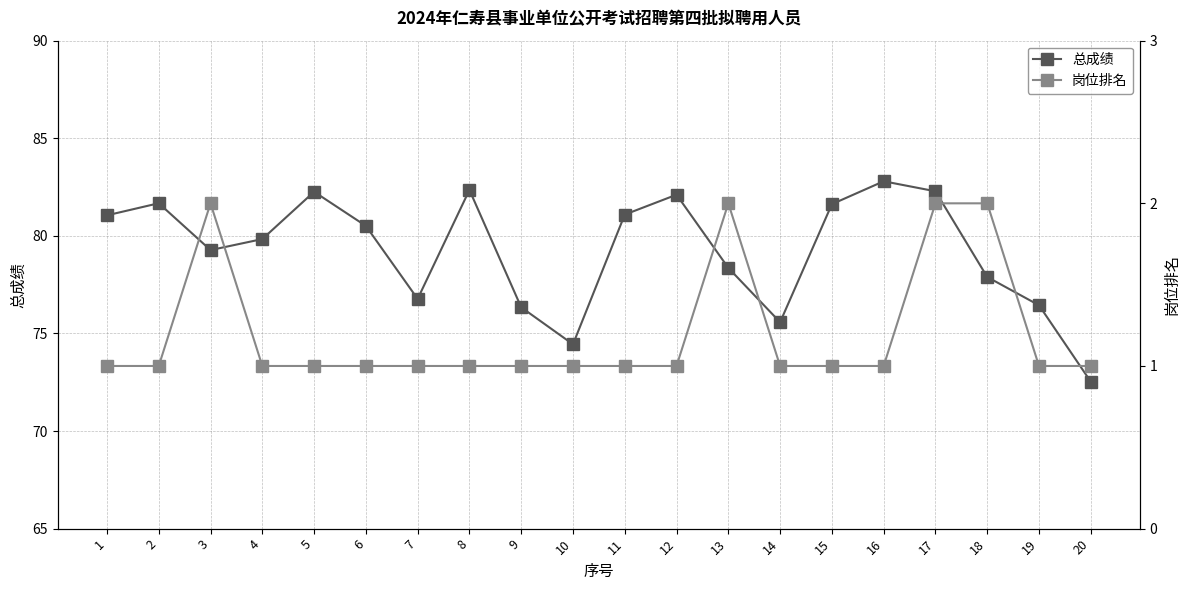

Reading right to left, what are all the values shown in this chart?

总成绩: 20=72.5	19=76.4	18=77.9	17=82.3	16=82.8	15=81.6	14=75.6	13=78.4	12=82.1	11=81.1	10=74.4	9=76.3	8=82.4	7=76.8	6=80.5	5=82.3	4=79.8	3=79.3	2=81.7	1=81.1
岗位排名: 20=1.0	19=1.0	18=2.0	17=2.0	16=1.0	15=1.0	14=1.0	13=2.0	12=1.0	11=1.0	10=1.0	9=1.0	8=1.0	7=1.0	6=1.0	5=1.0	4=1.0	3=2.0	2=1.0	1=1.0